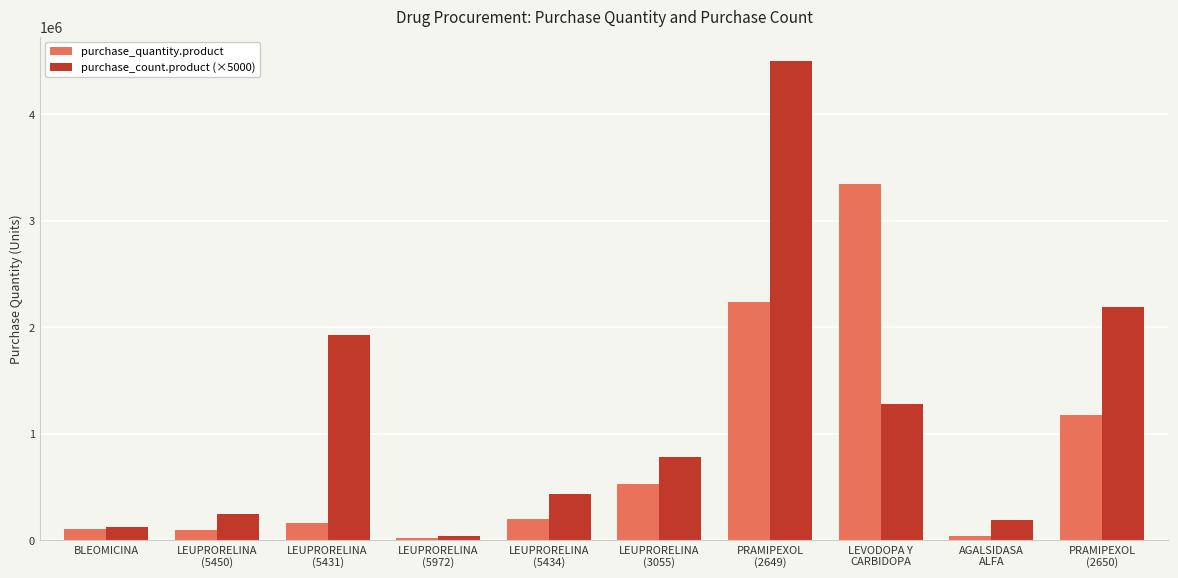

Is it true that purchase_quantity.product equals 107439 at BLEOMICINA?

True